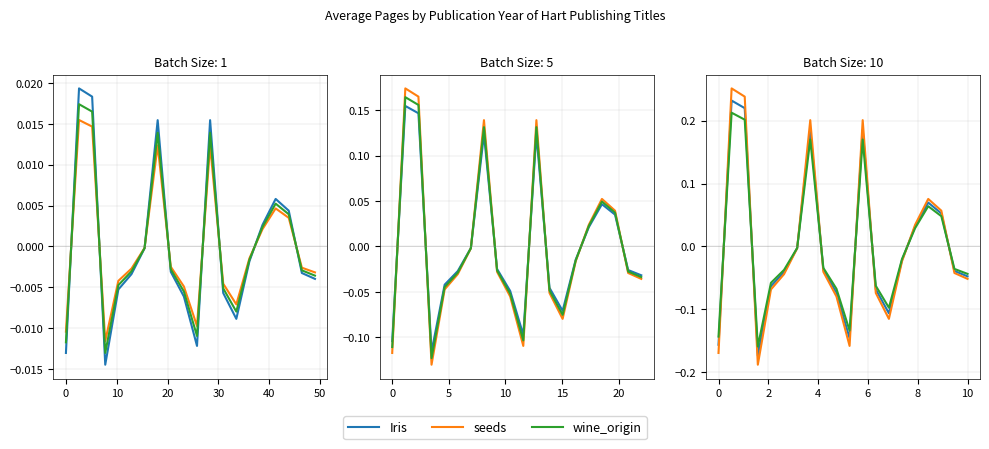

How many times do seeds and wine_origin cross each other?

8